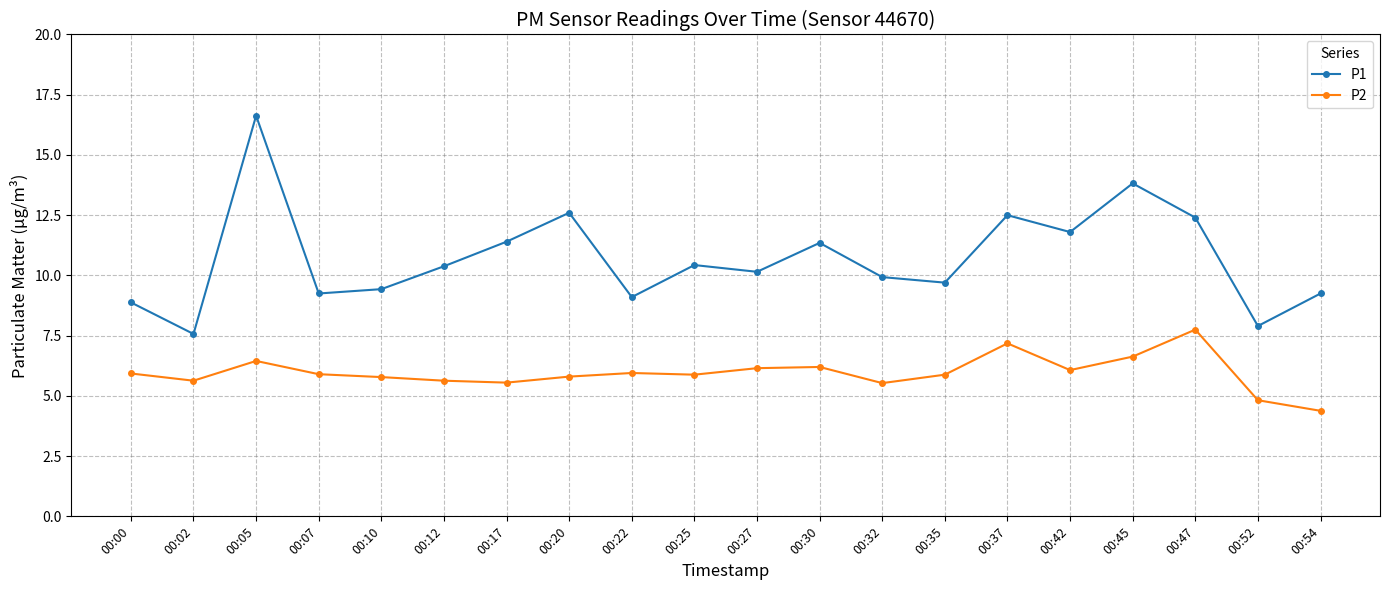

What are all the series names shown in the legend?

P1, P2